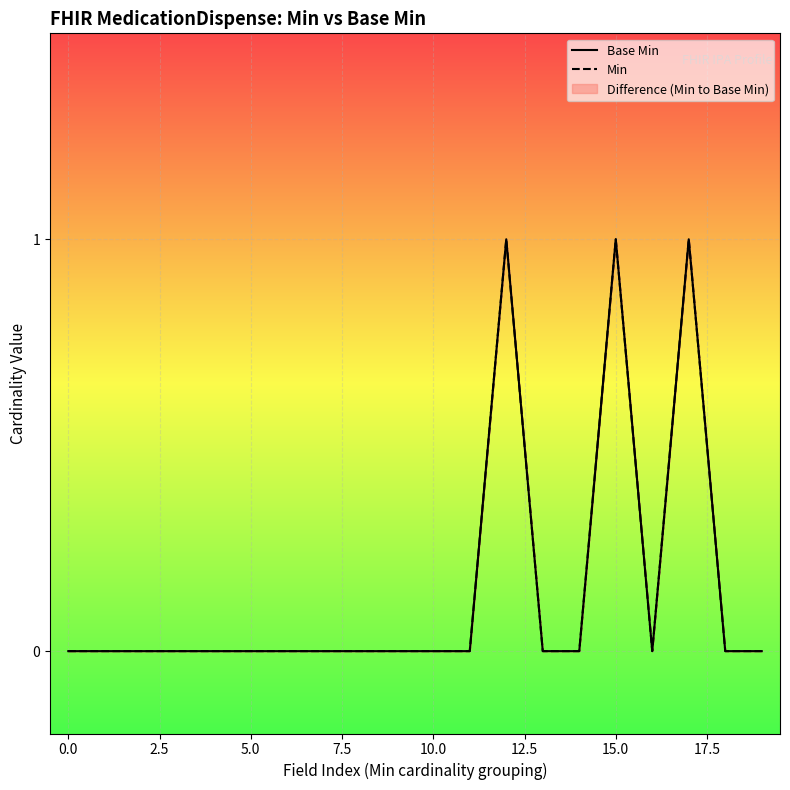

True or false: Min and Base Min cross at least once.

False